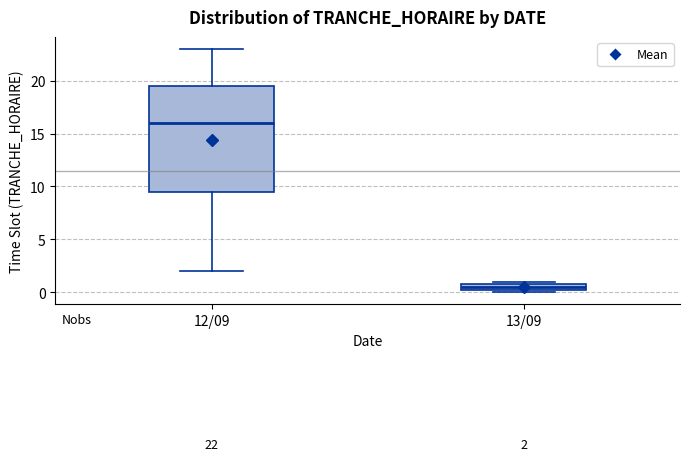

Comparing the boxes themselves (not the whiskers), which one is the tallest?

12/09